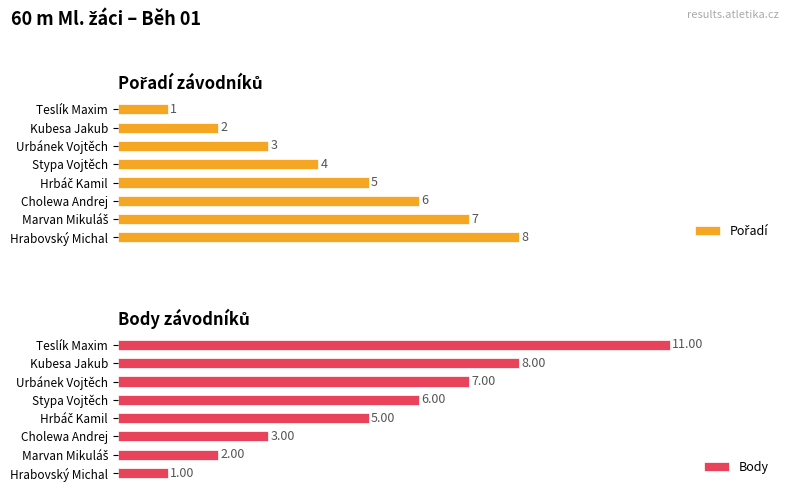

Reading left to right, extract all data points from this chart.

Pořadí: 0=1	1=2	2=3	3=4	4=5	5=6	6=7	7=8
Body: 0=11	1=8	2=7	3=6	4=5	5=3	6=2	7=1